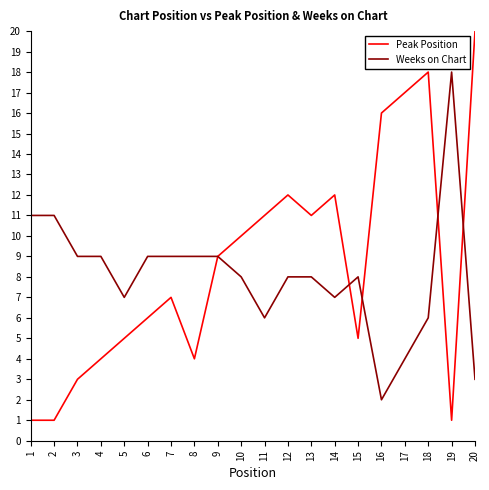

How many lines are shown in the chart?

2